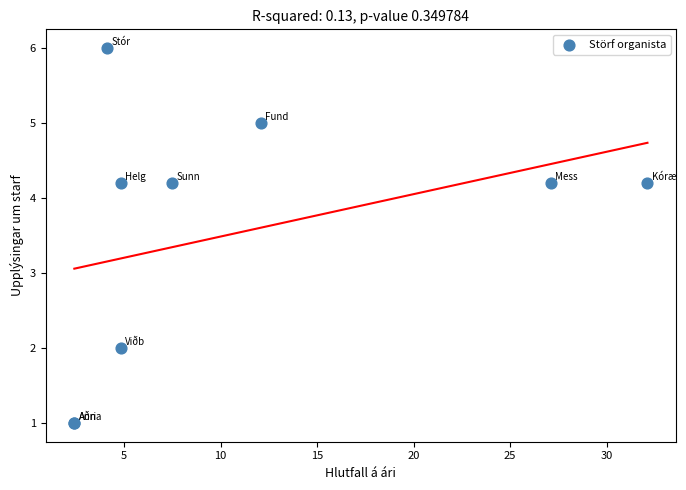

What Y value in the scatter plot is closest to 3?

2.0